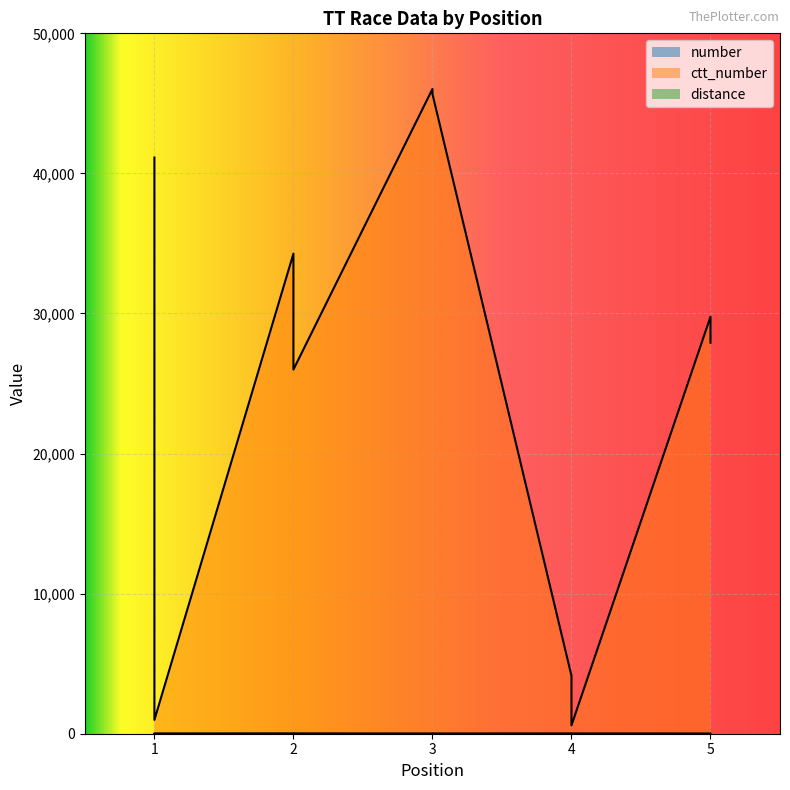

Rank the series by their maximum value, from highest to lowest.

ctt_number, number, distance